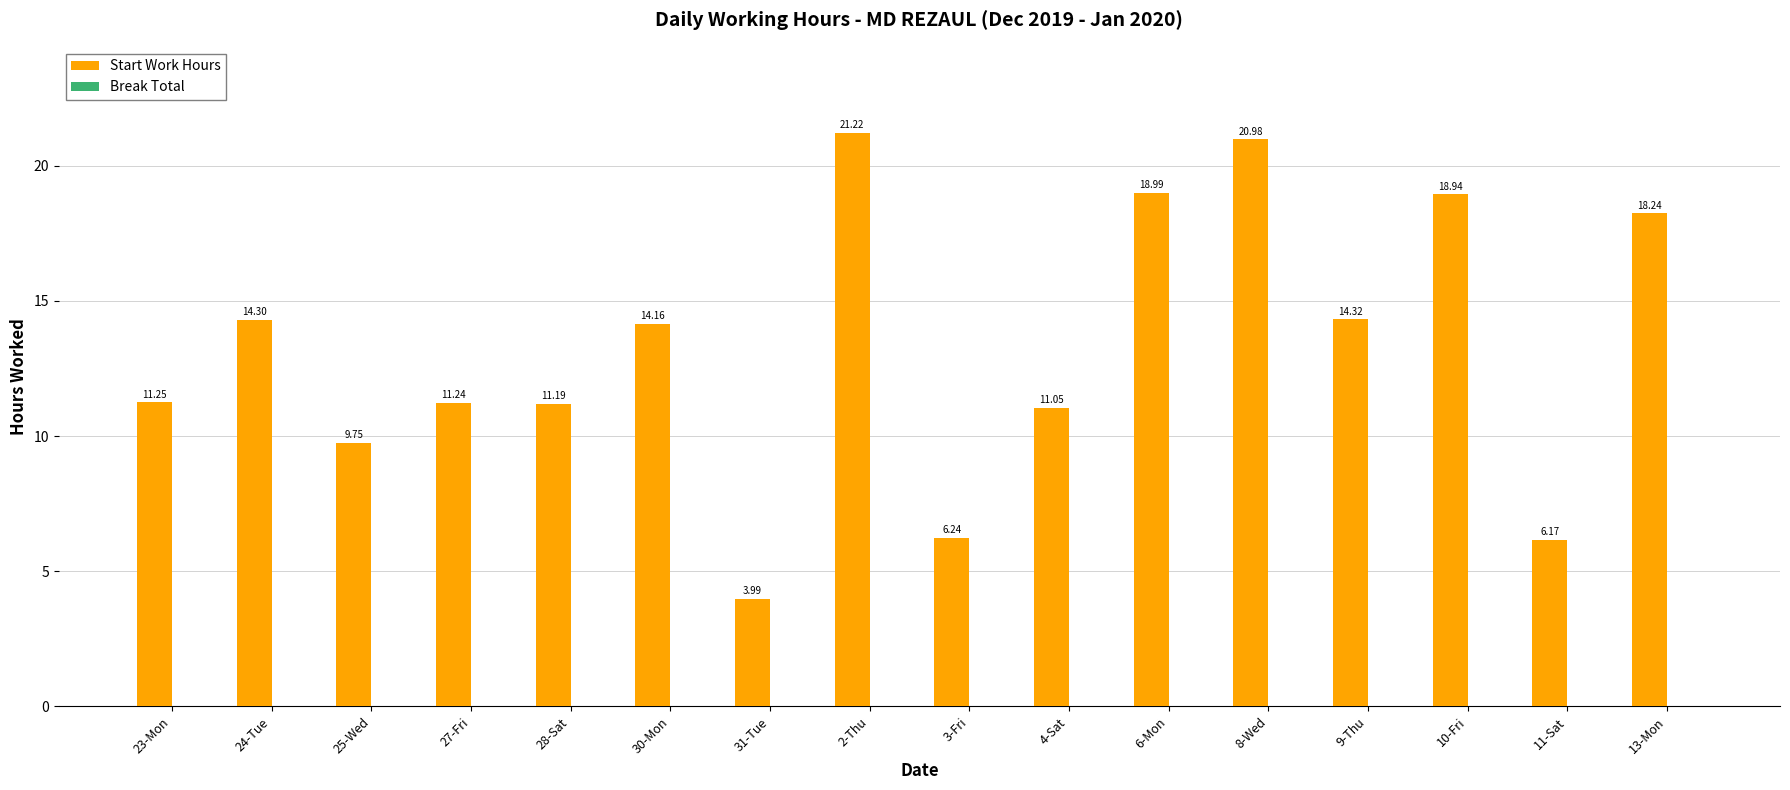

What is the label of the 2nd bar from the left?

24-Tue